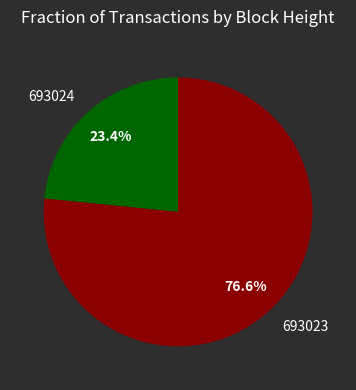

Between 693024 and 693023, which is larger?

693023